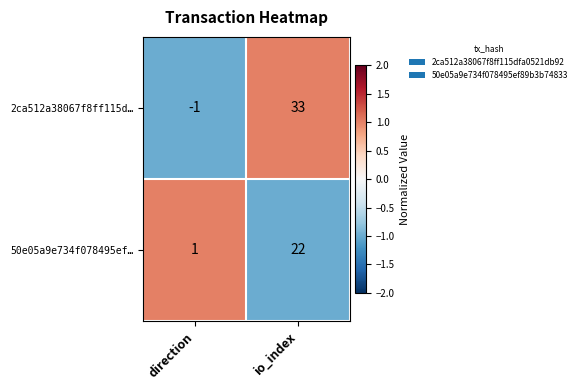

At direction, list the series in order from largest to smallest.

50e05a9e734f078495ef…, 2ca512a38067f8ff115d…